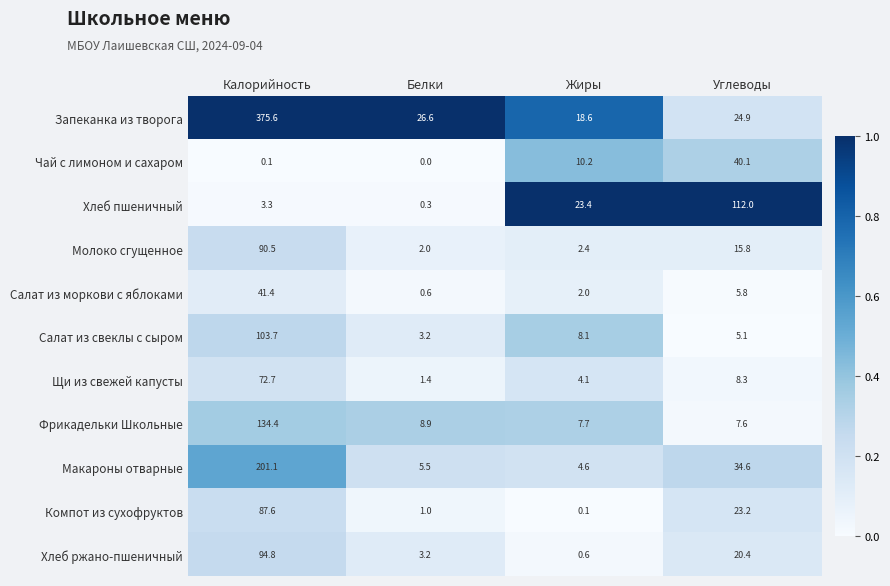

What is the difference between the highest and lowest values at Калорийность?

375.5